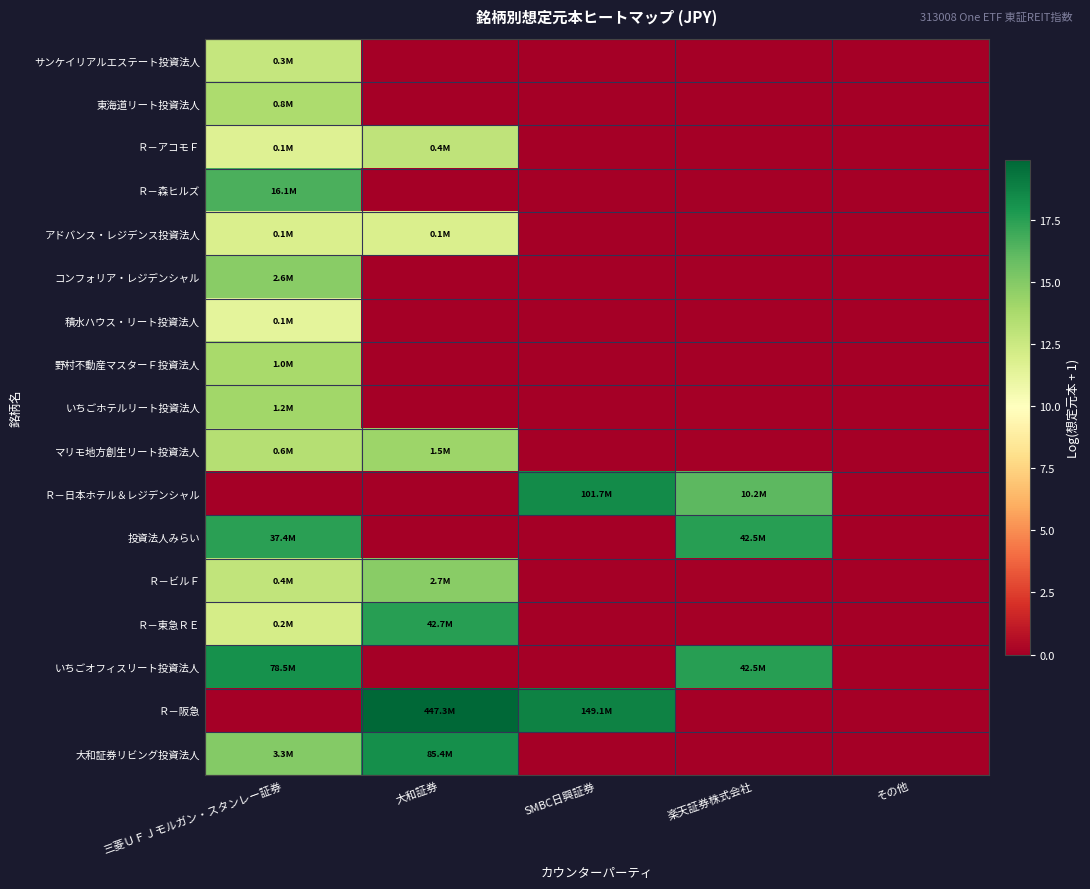

How many categories are shown in the chart?

5